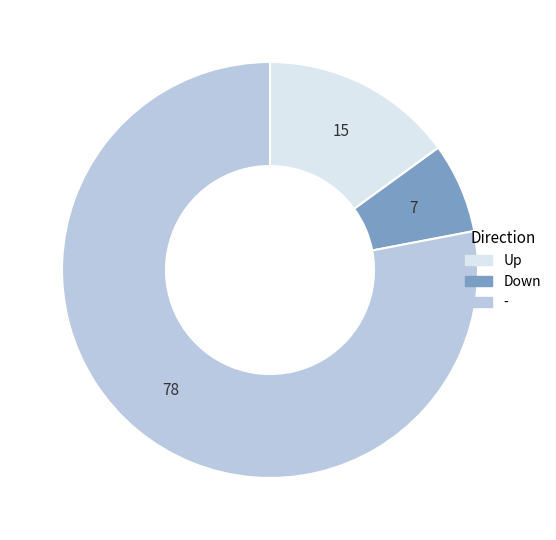

Is there a majority slice in this chart?

Yes